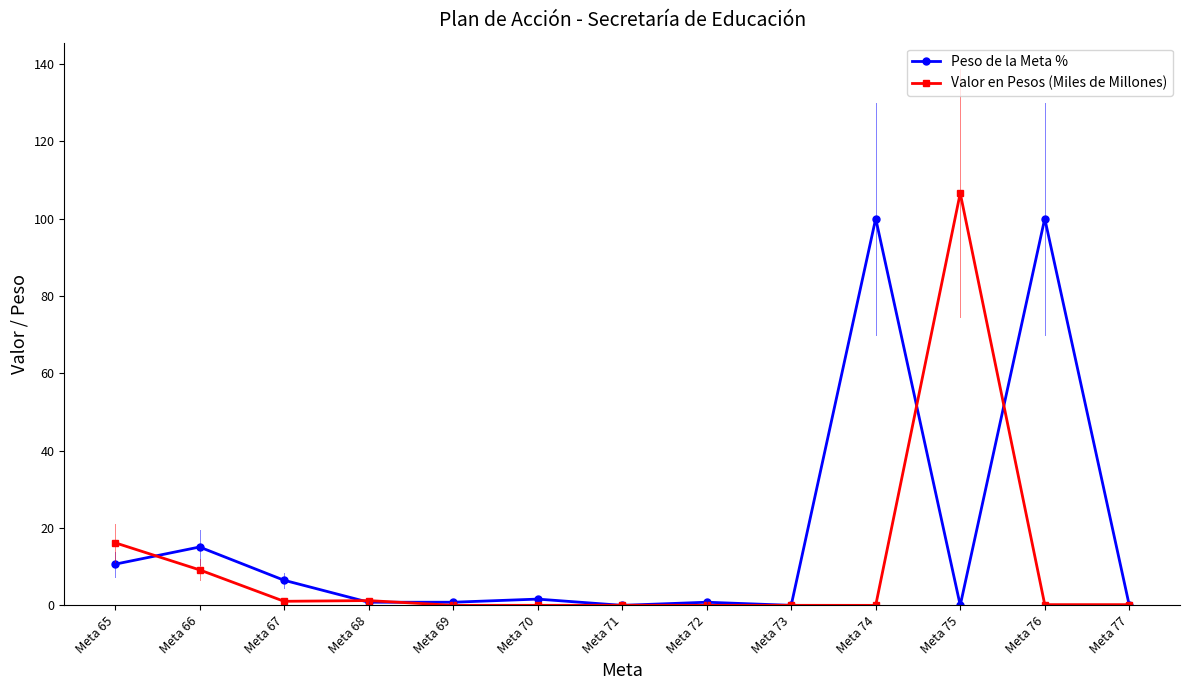

Rank the series by their maximum value, from lowest to highest.

Peso de la Meta %, Valor en Pesos (Miles de Millones)